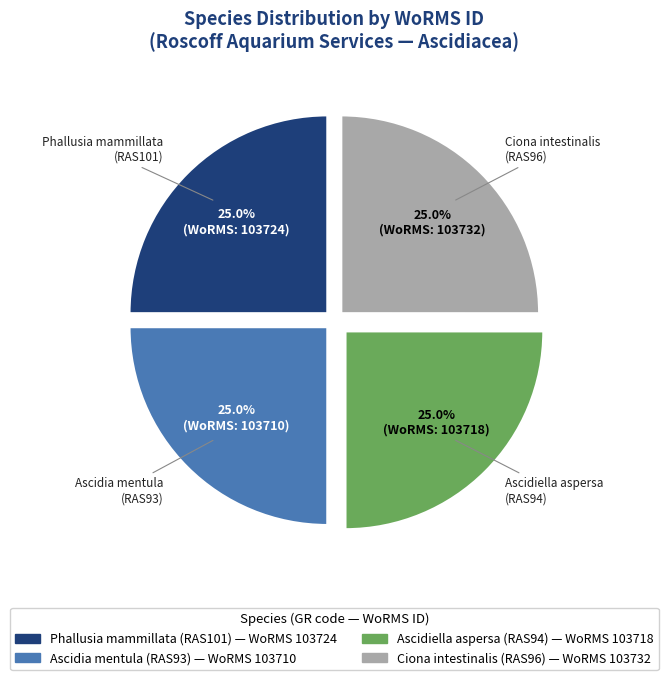

How much of the chart is everything except Ciona intestinalis (RAS96)?

75.0%